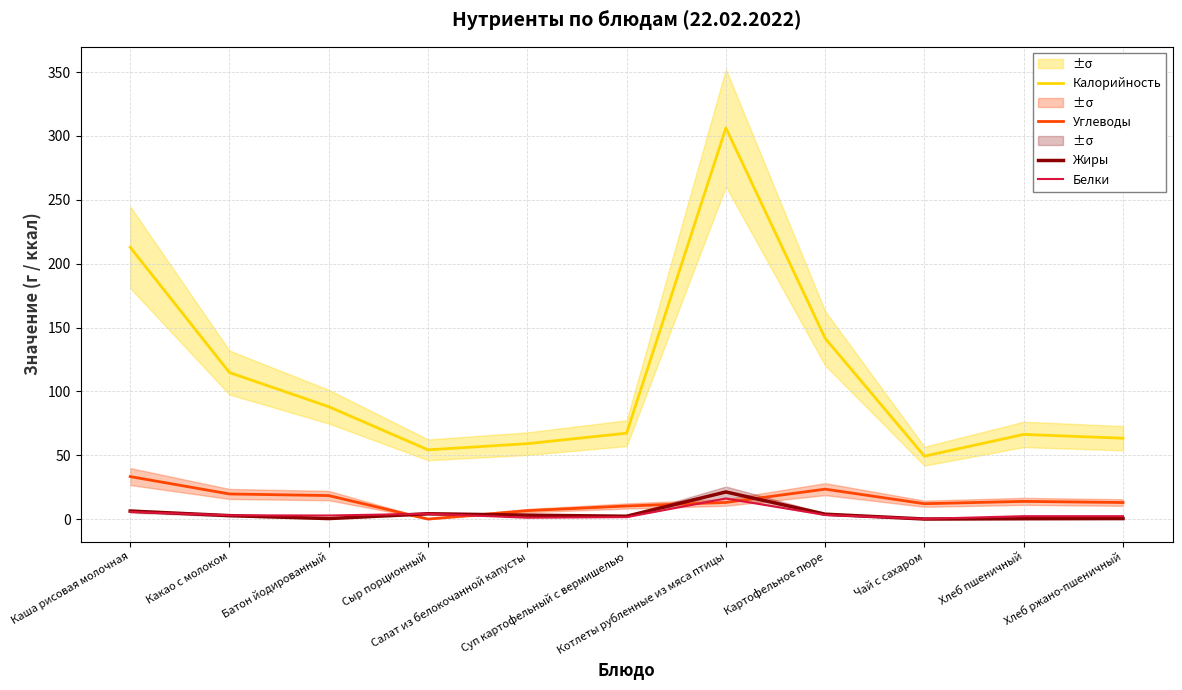

Is it true that Белки equals 4.3 at Картофельное пюре?

False